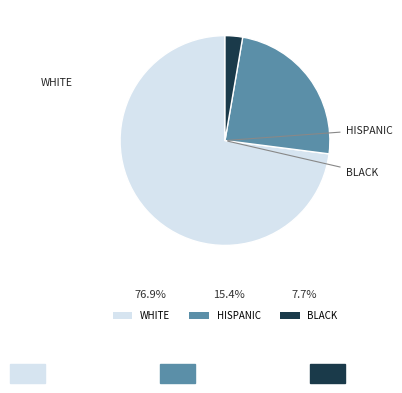

Does WHITE account for over 50% of the chart?

Yes